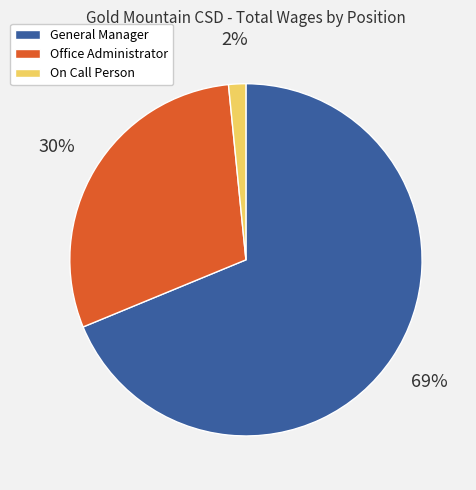

The Office Administrator slice represents 35% of the pie. True or false?

False